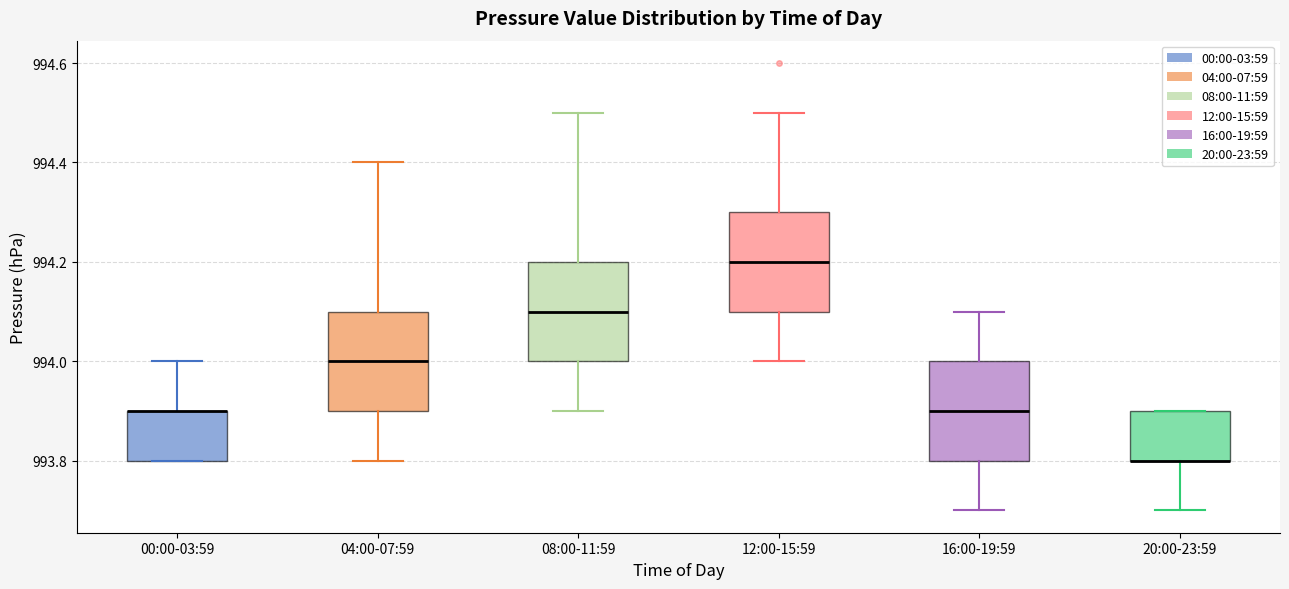

Where does the upper whisker of the box for 00:00-03:59 end on the y-axis? The values are not printed on the chart, so give them approximately, as read against the axis.

994.0